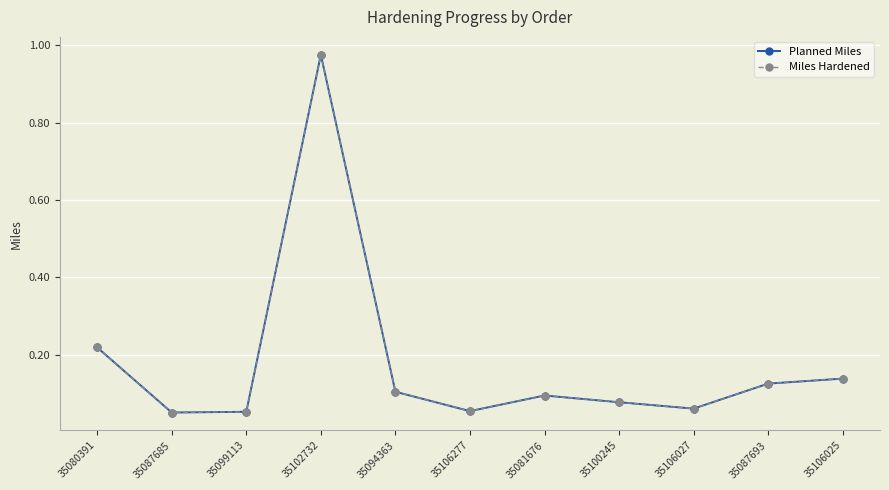

How many lines are shown in the chart?

2